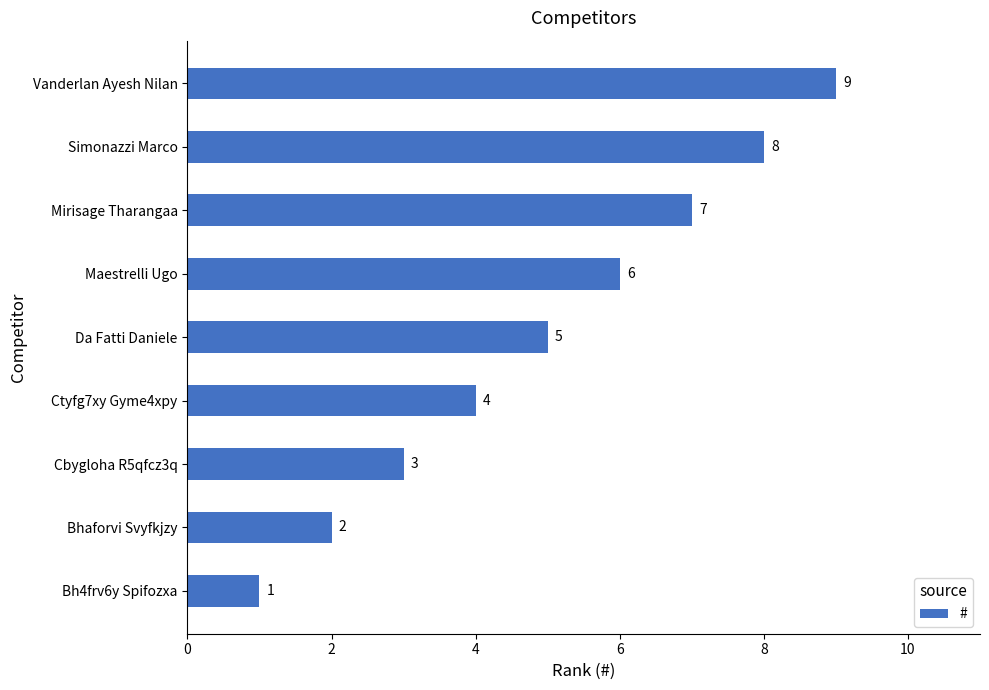

How many values are between 3 and 7?

5